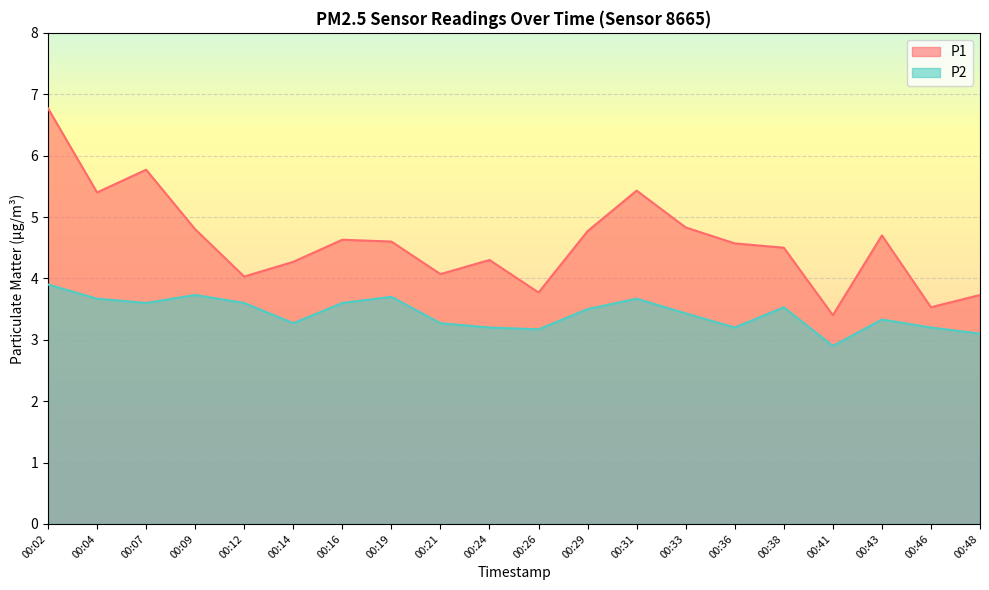

Rank the series by their maximum value, from lowest to highest.

P2, P1